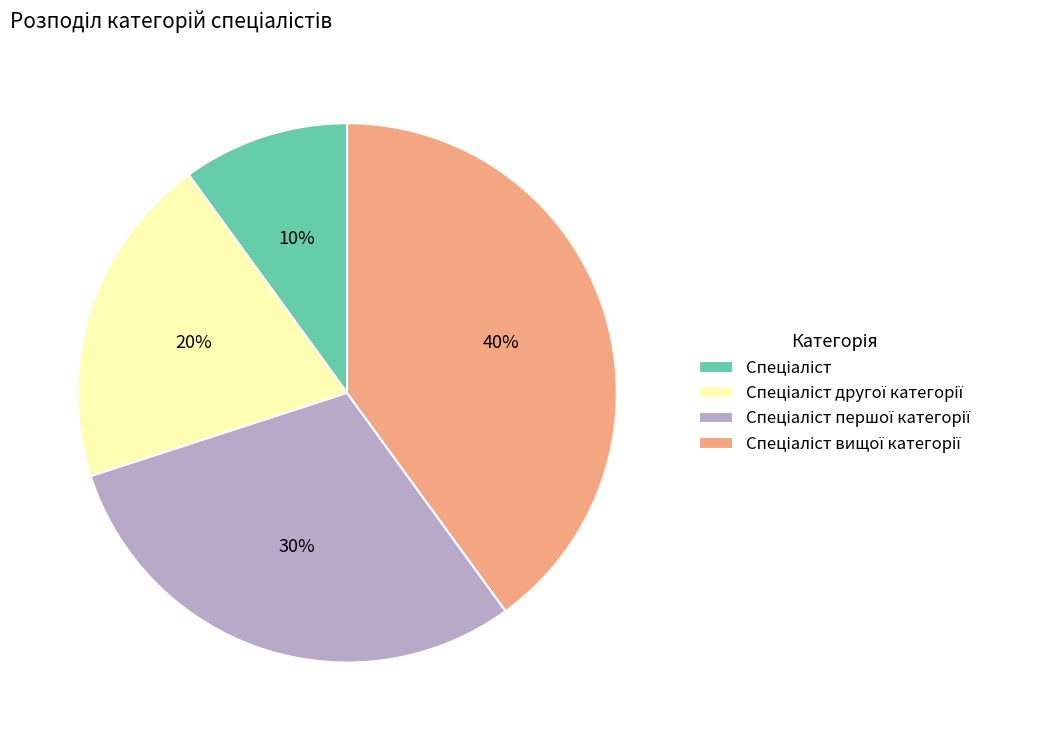

How many segments does this pie chart have?

4